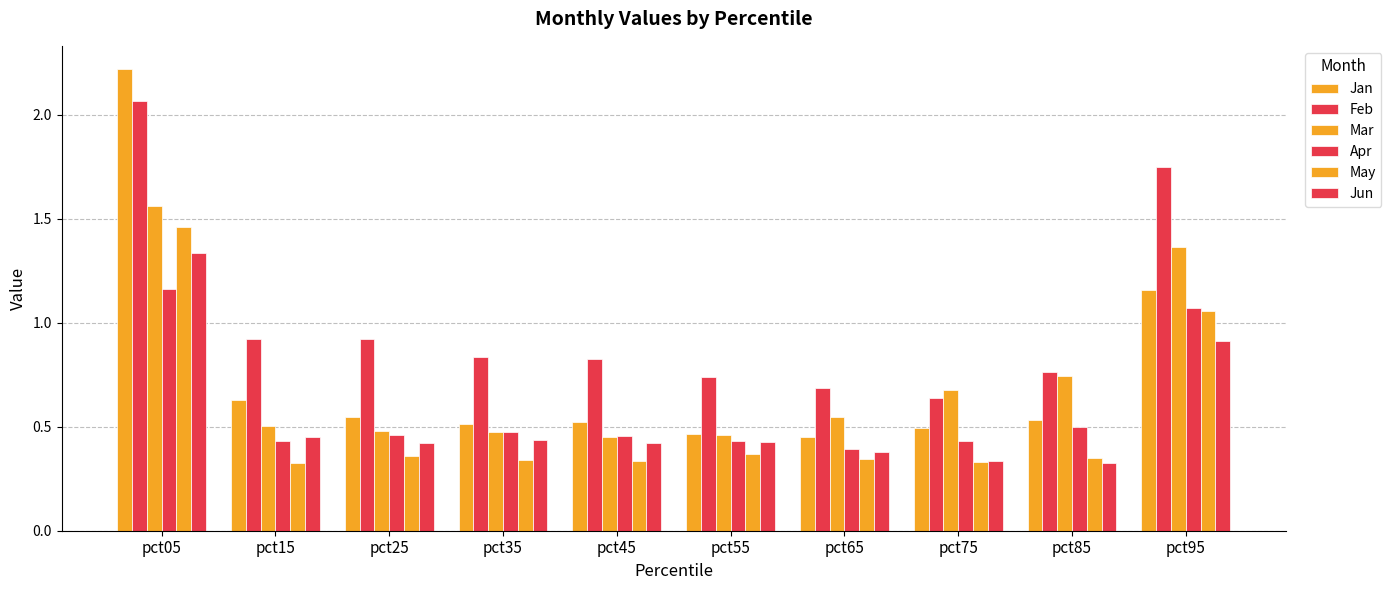

What is the sum of the Jan values at pct55 and pct65?

0.9